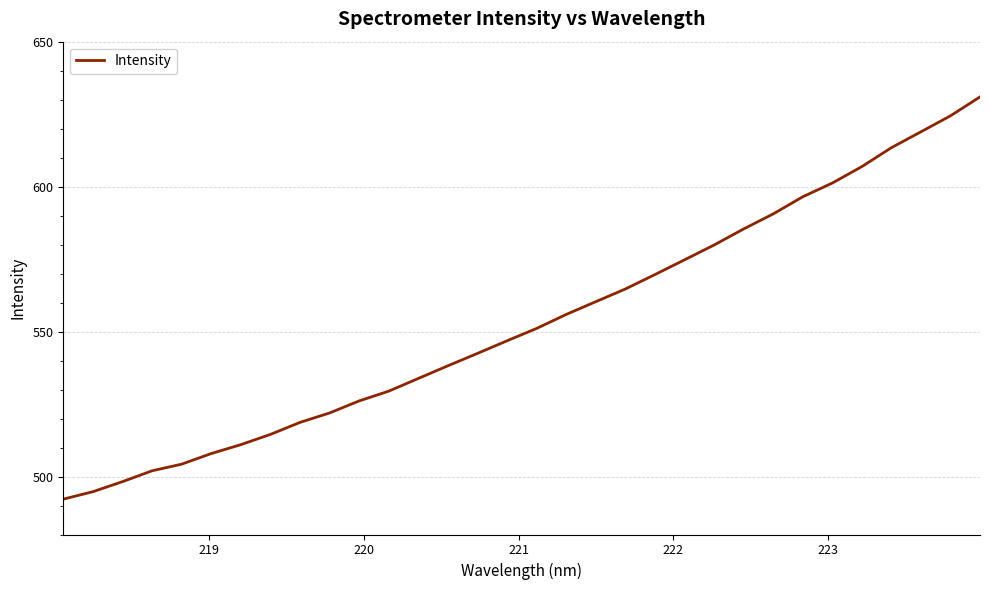

What is the greatest value displayed?

630.9